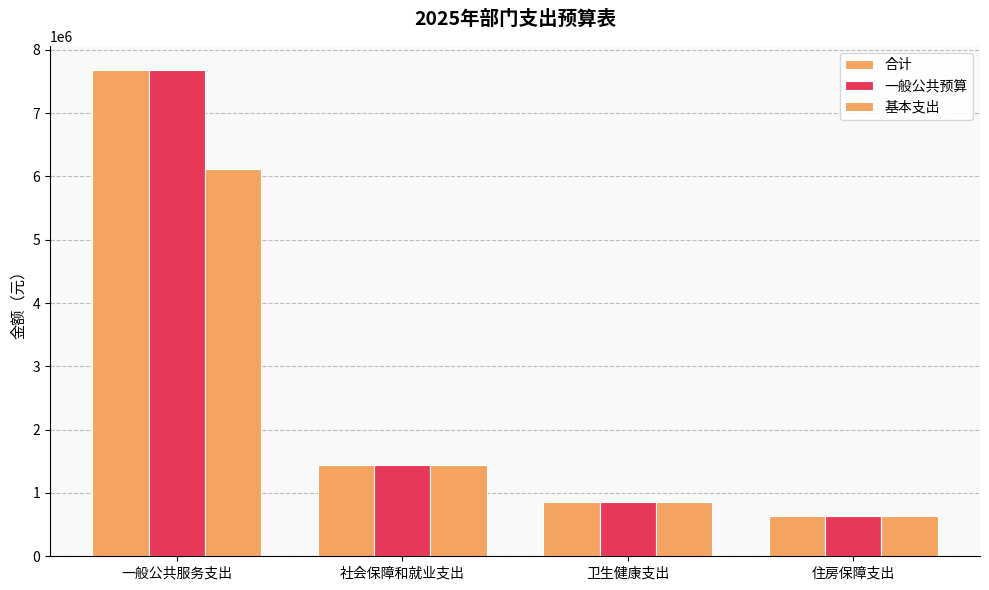

Rank the series by their maximum value, from highest to lowest.

合计, 一般公共预算, 基本支出